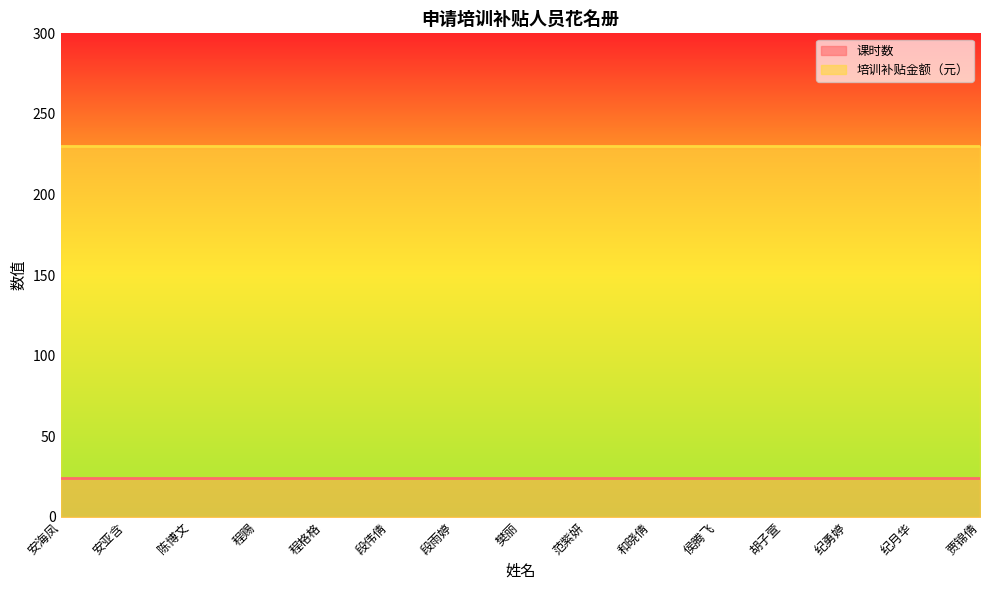

Is it true that 培训补贴金额（元） equals 230 at 段雨婷?

True